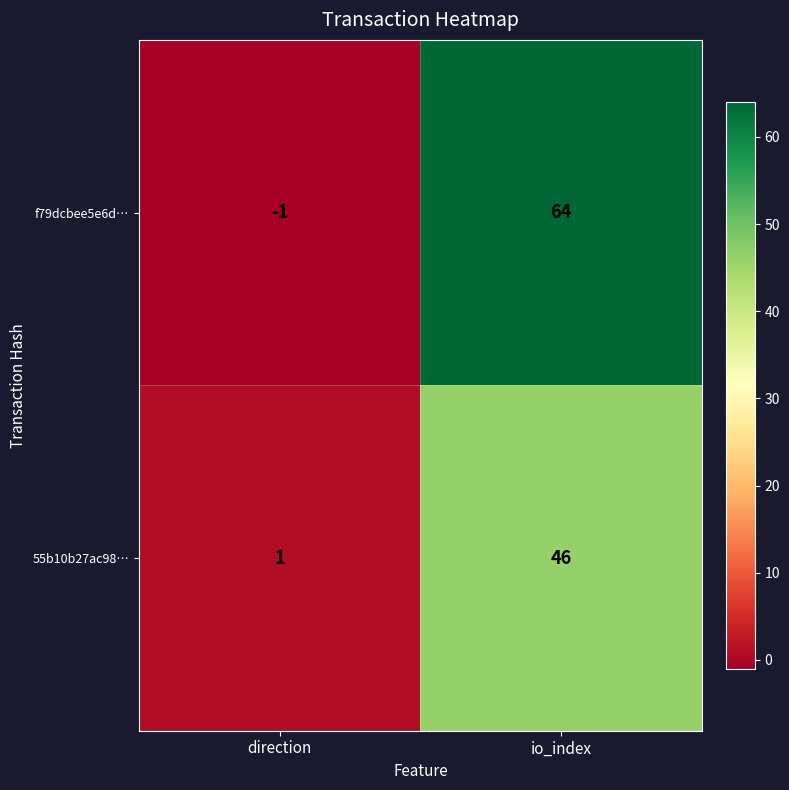

Rank the series by their average value, from highest to lowest.

f79dcbee5e6d…, 55b10b27ac98…